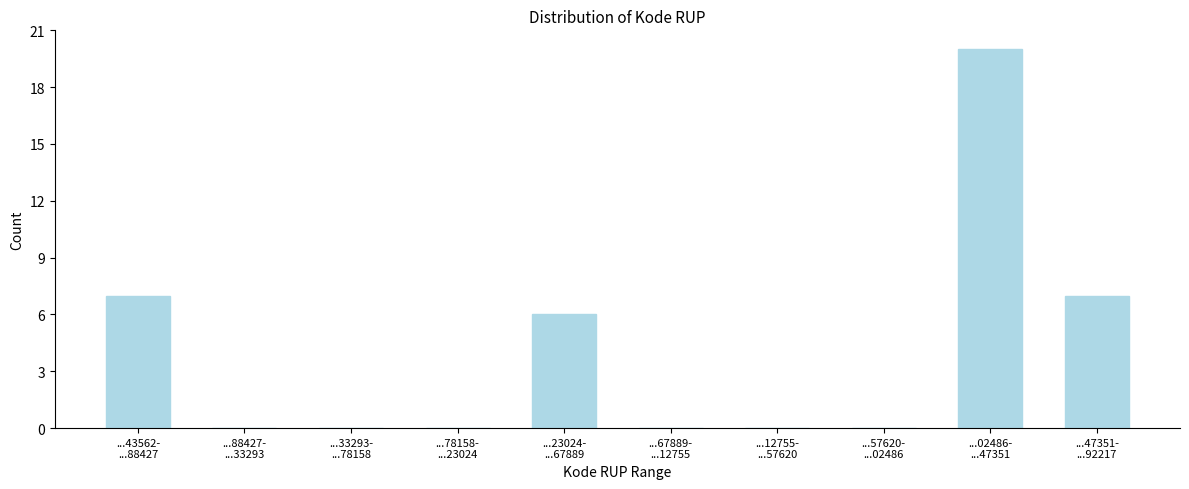

What is the sum of all values?

40